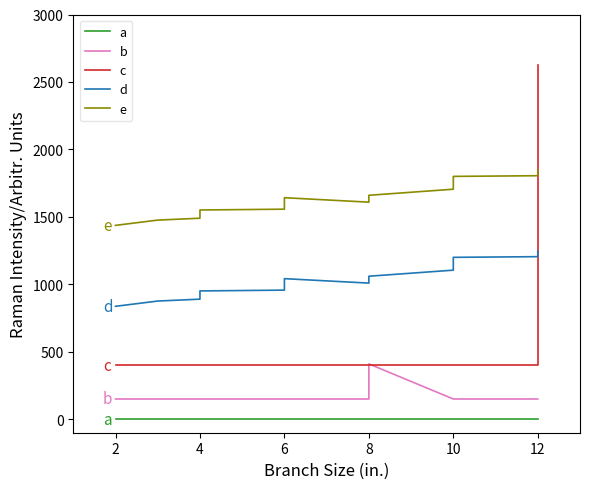

How many lines are shown in the chart?

5